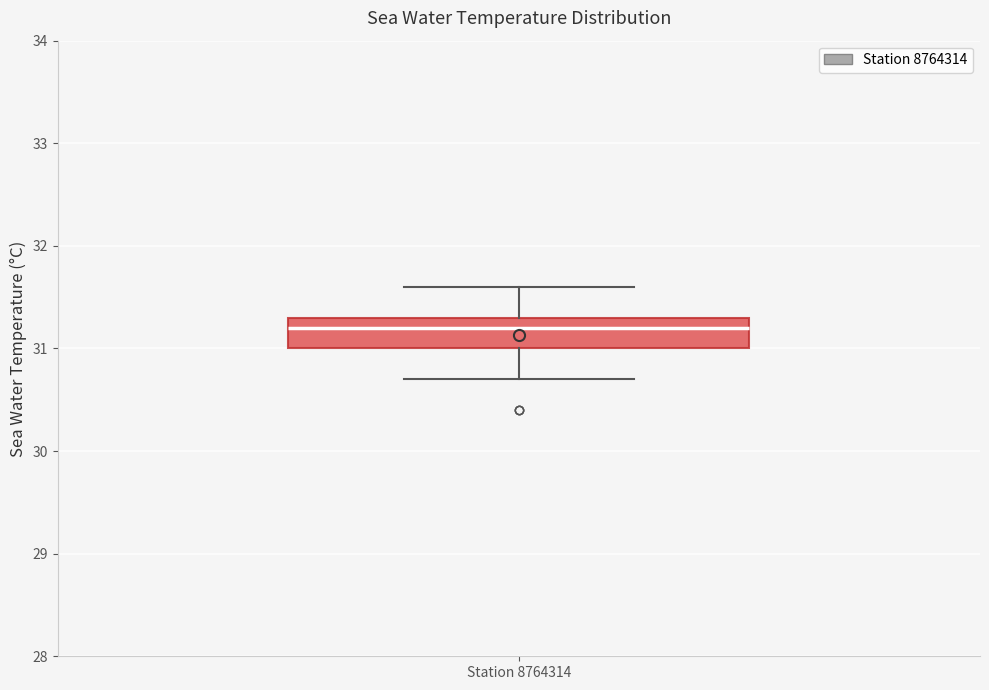

Where does the lower whisker of the box for Station 8764314 end on the y-axis? The values are not printed on the chart, so give them approximately, as read against the axis.

30.7